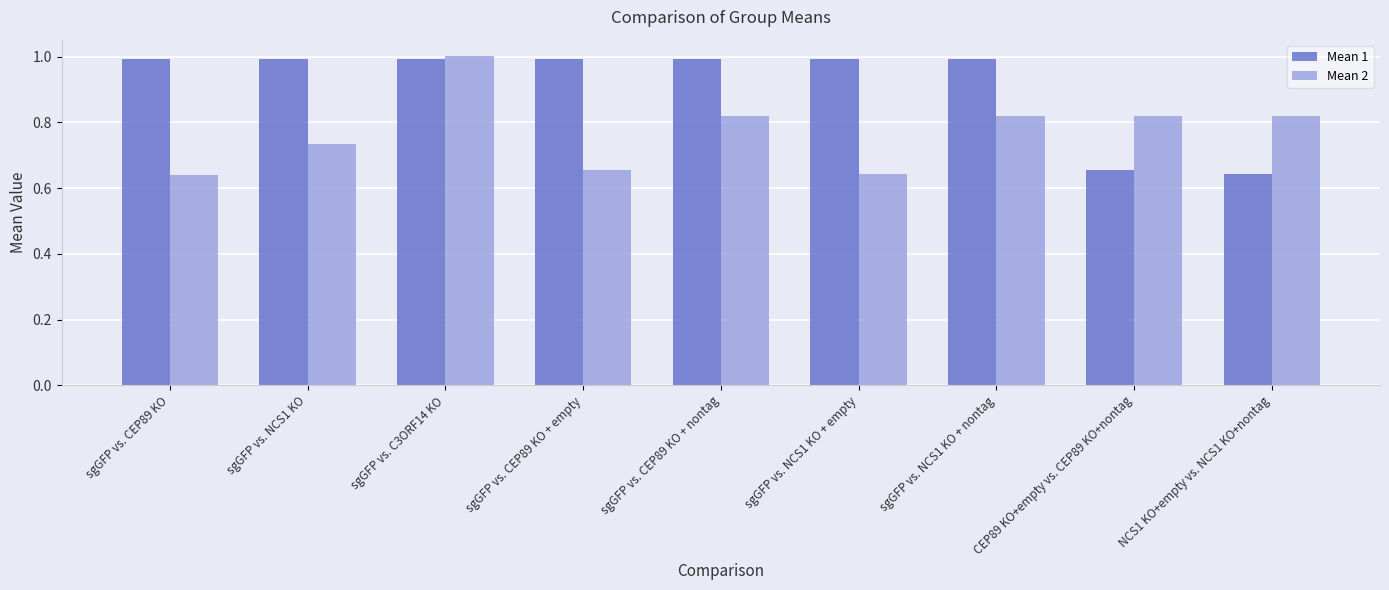

What value does the Mean 1 series have at sgGFP vs. CEP89 KO?

1.0